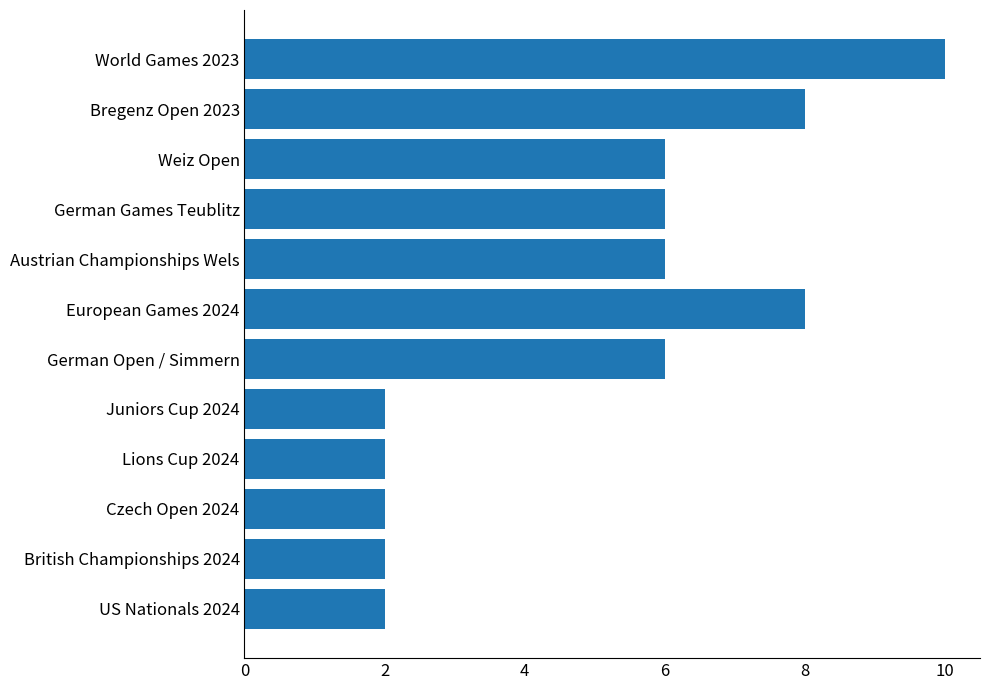

Approximately how many times larger is the value at US Nationals 2024 compared to Weiz Open?

0.3